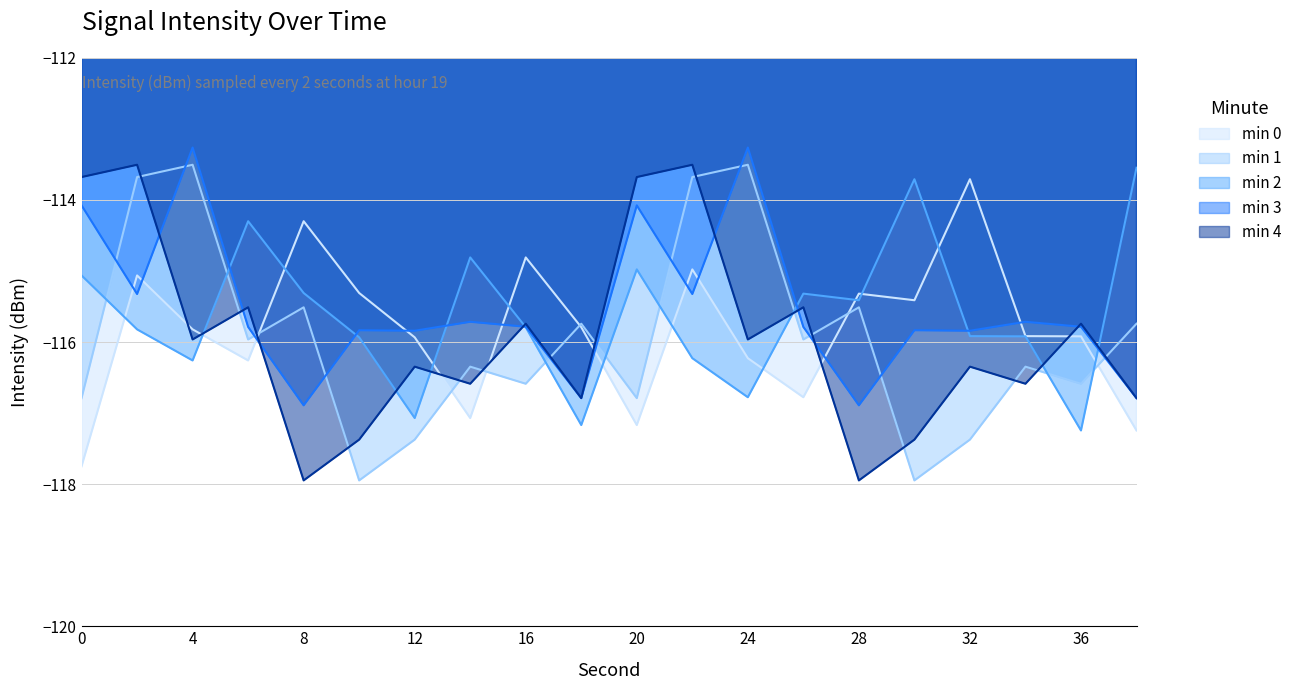

How many categories are shown in the chart?

20